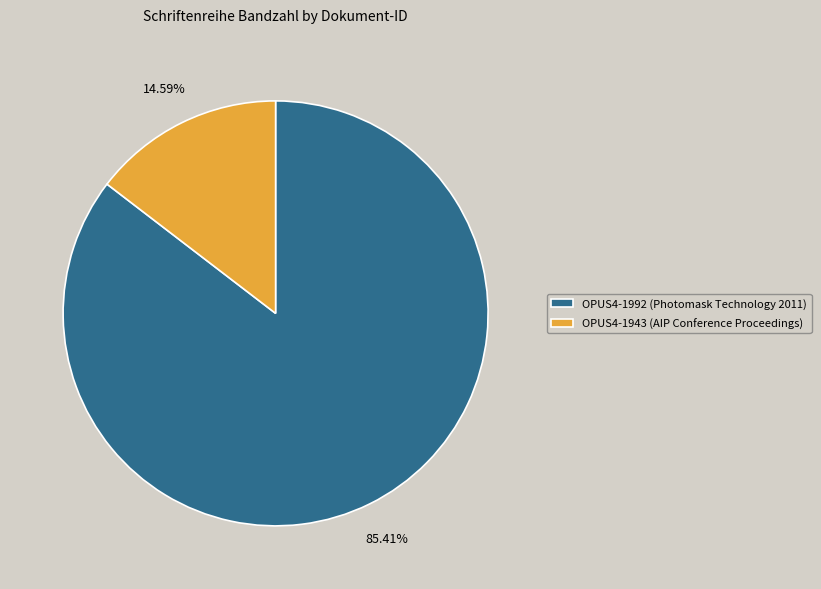

To the nearest percent, what portion does OPUS4-1992 (Photomask Technology 2011) represent?

85%